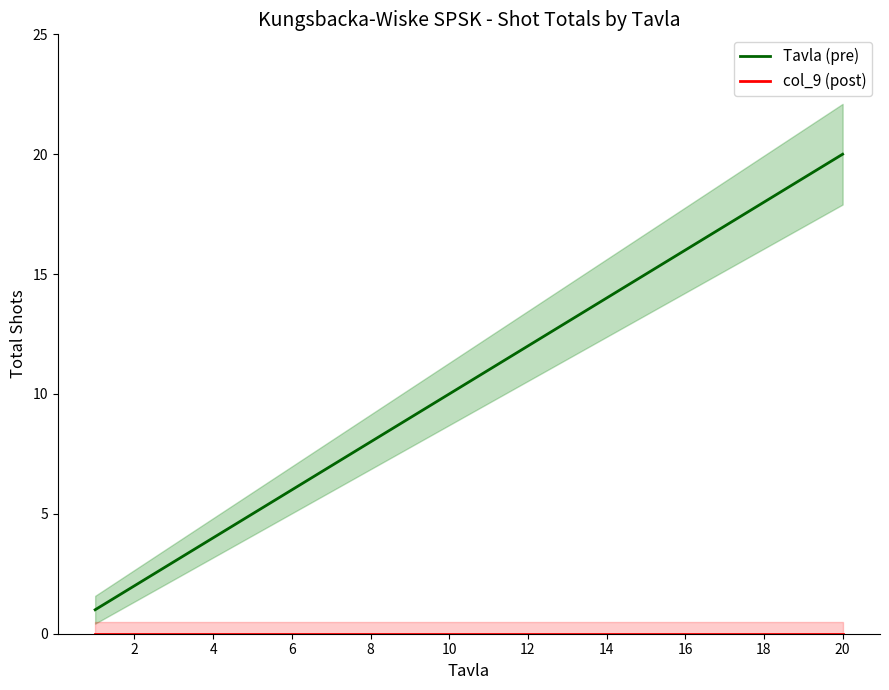

What is the difference between the maximum and minimum values in the Tavla (pre) series?

19